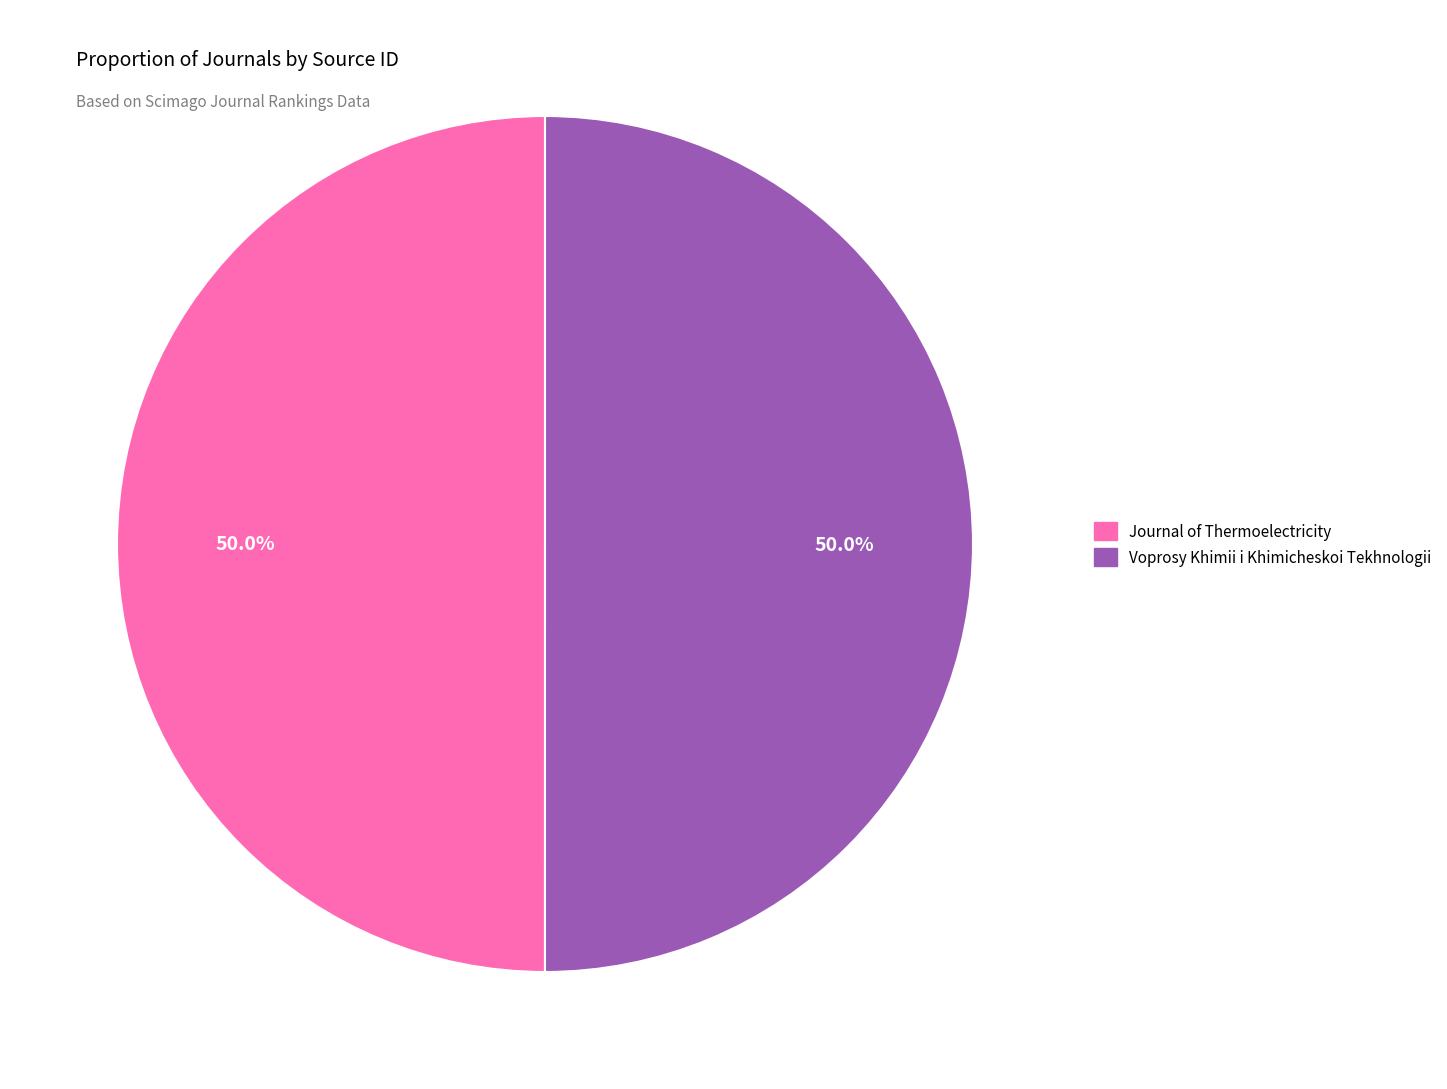

How many segments does this pie chart have?

2